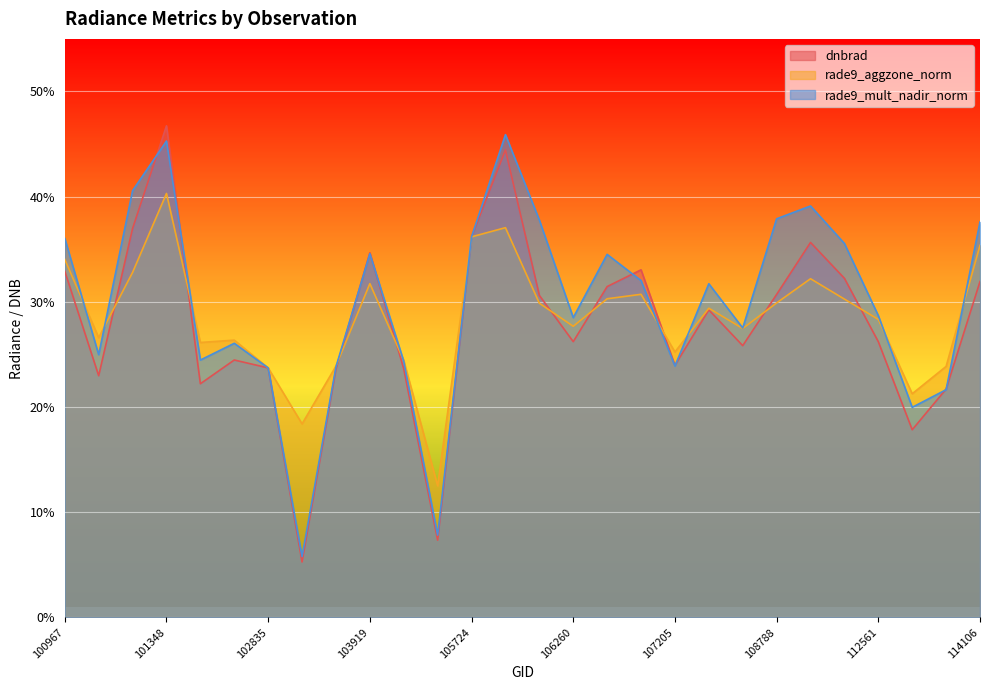

Rank the series at 109841 from highest to lowest value.

rade9_mult_nadir_norm, dnbrad, rade9_aggzone_norm